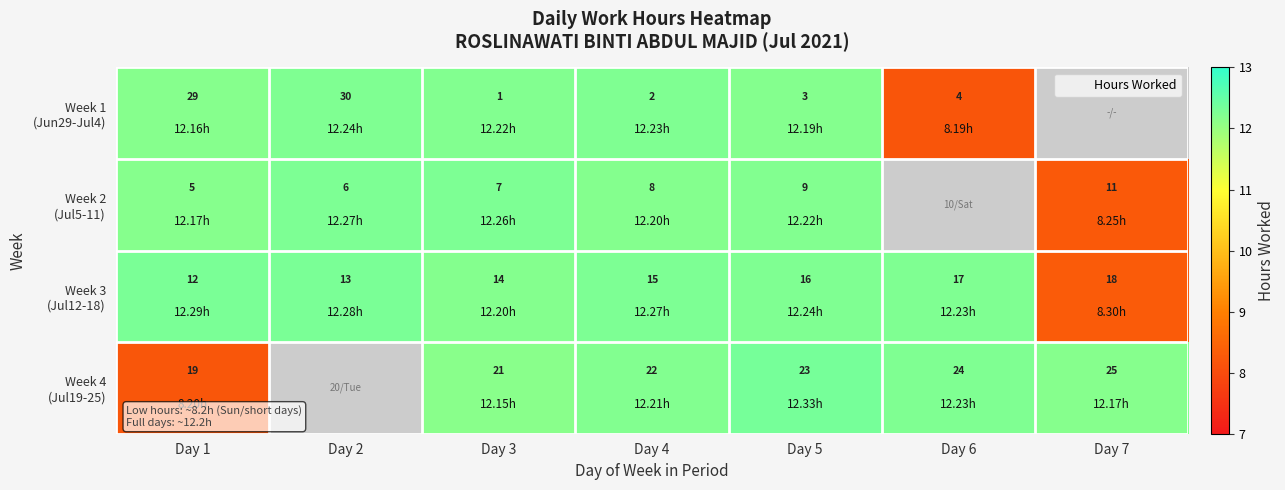

What is the difference between the maximum and minimum values in the Week 1 (Jun29-Jul4) series?

4.1